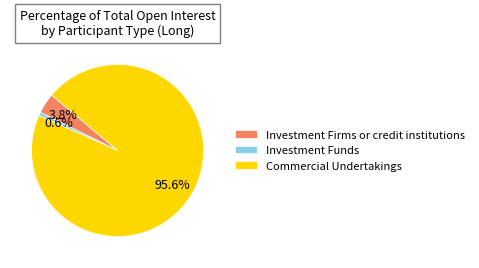

Rank the categories by value from lowest to highest.

Investment Funds, Investment Firms or credit institutions, Commercial Undertakings